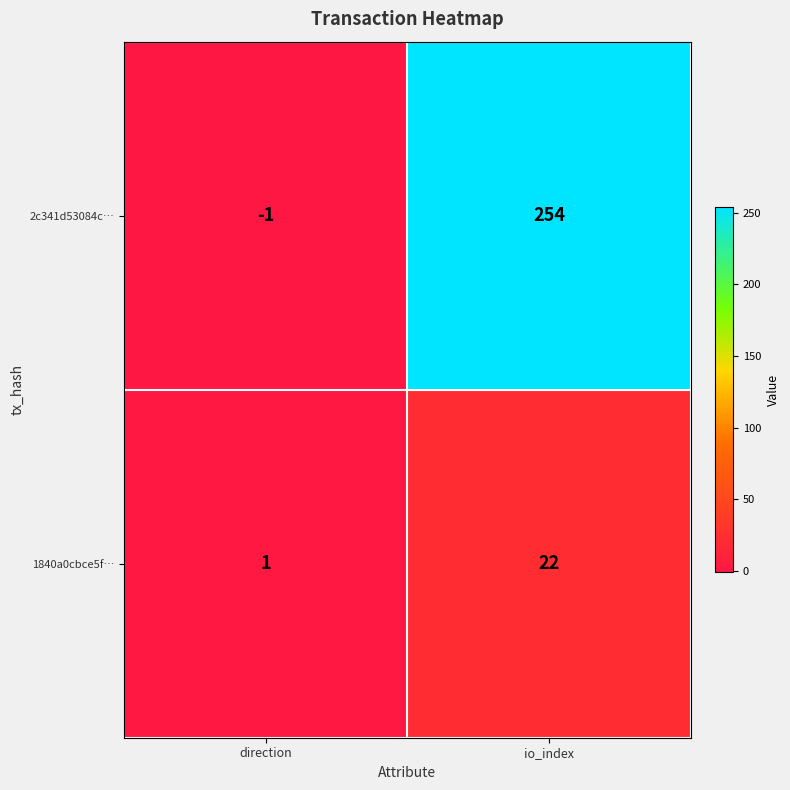

What is the sum of all 1840a0cbce5f… values?

23